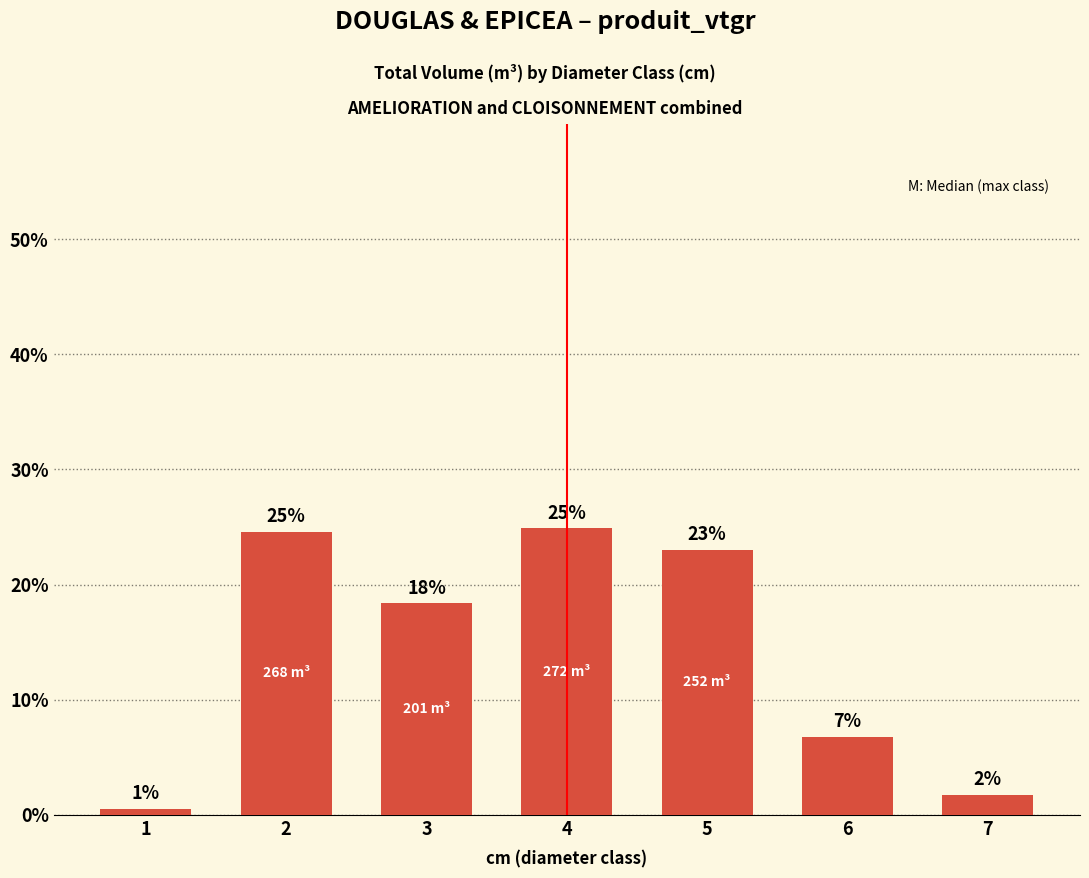

Rank the categories by value from lowest to highest.

1, 7, 6, 3, 5, 2, 4